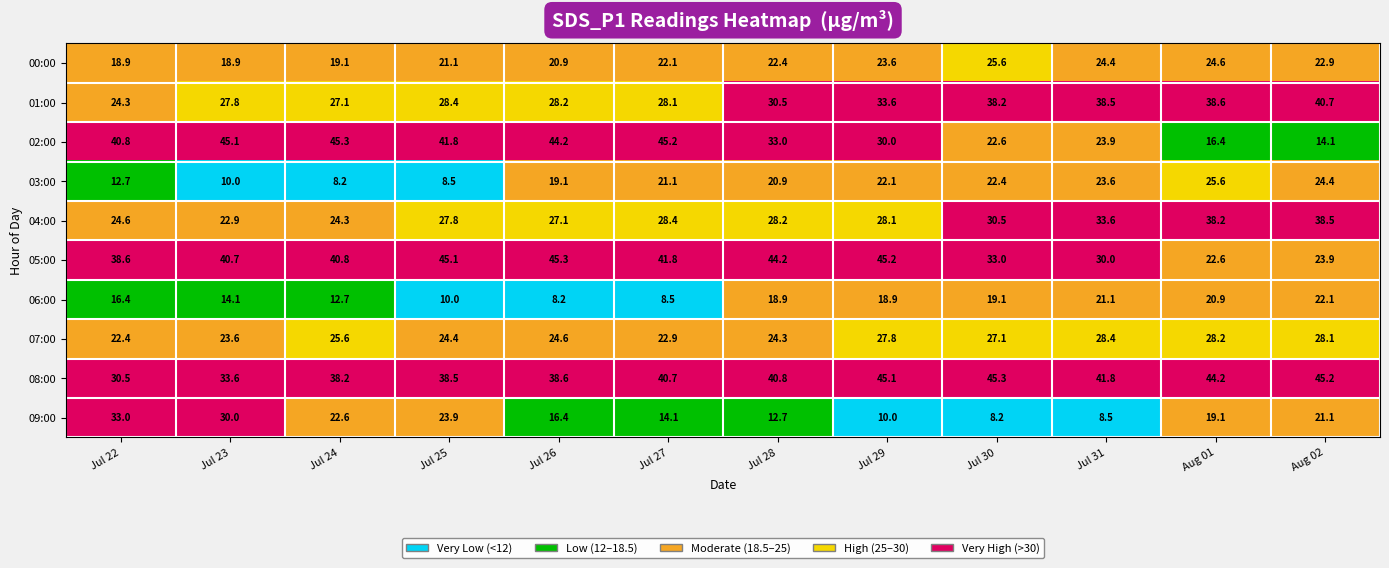

Which series has the widest spread of values?

02:00